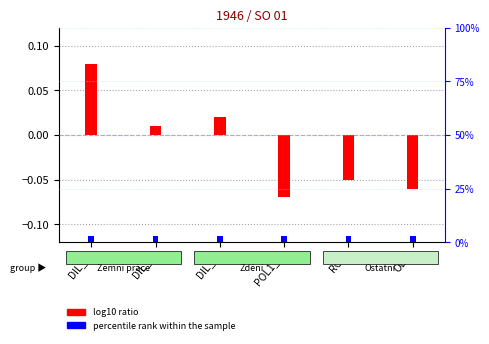

Where does the log10 ratio series first go above 0?

DIL_1